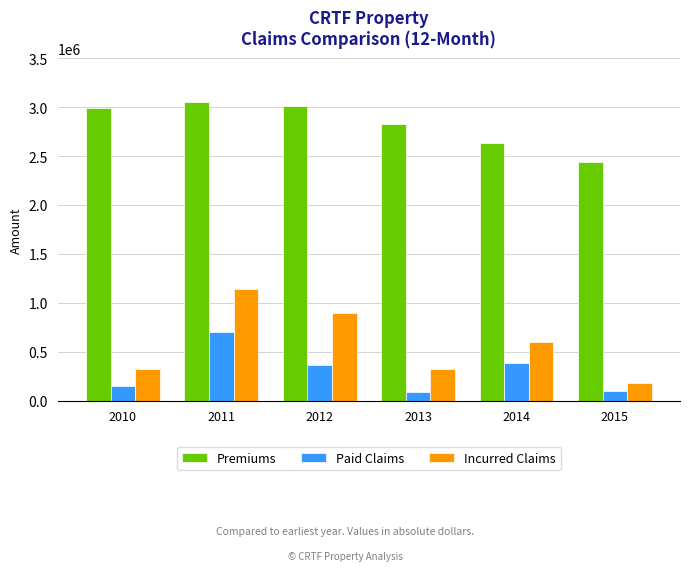

At which category is the sum across all series the highest?

2011